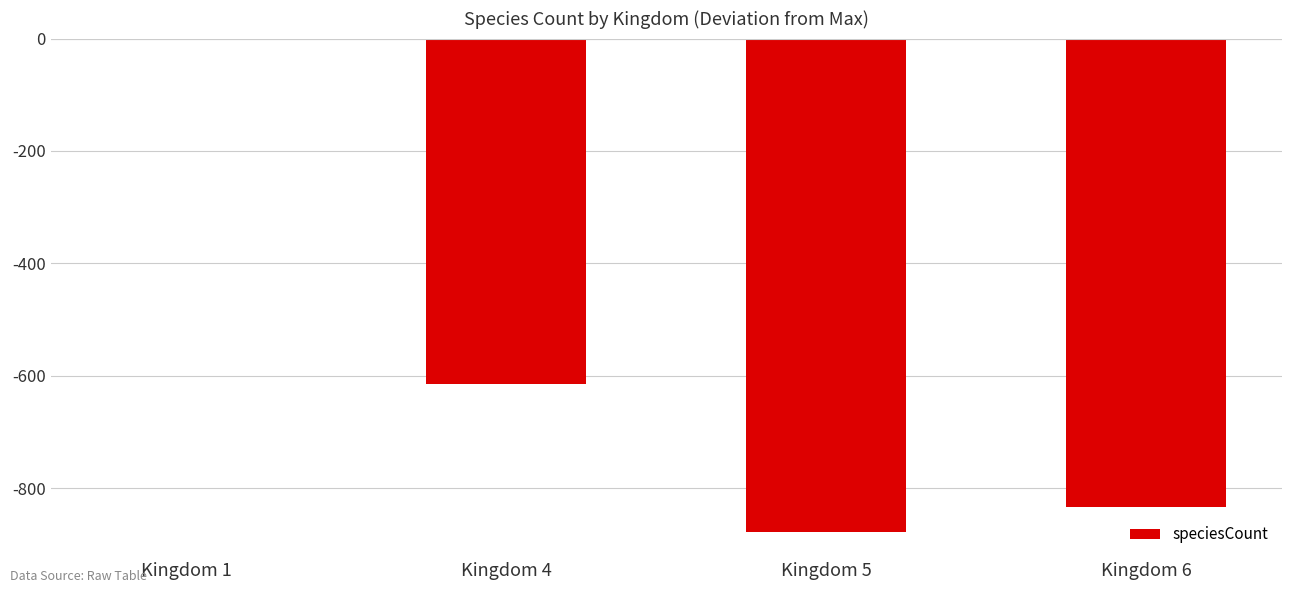

Are the bars horizontal?

No